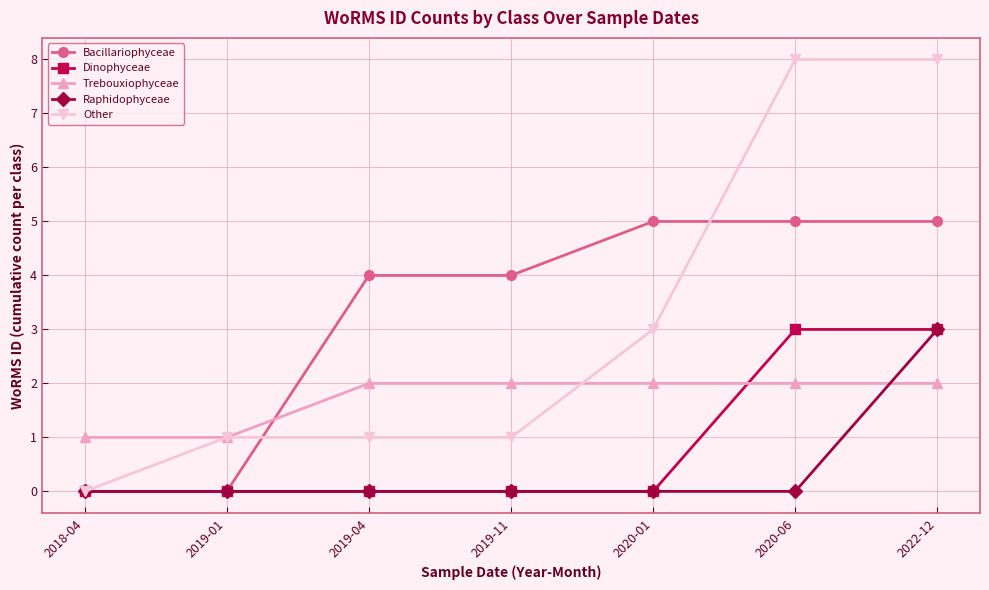

What are all the series names shown in the legend?

Bacillariophyceae, Dinophyceae, Trebouxiophyceae, Raphidophyceae, Other